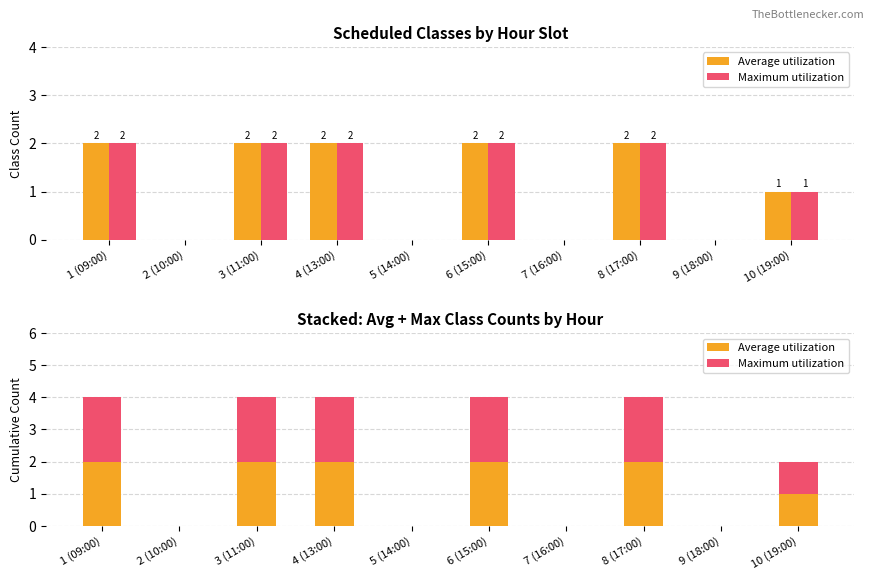

What is the sum of all Maximum utilization values?

11